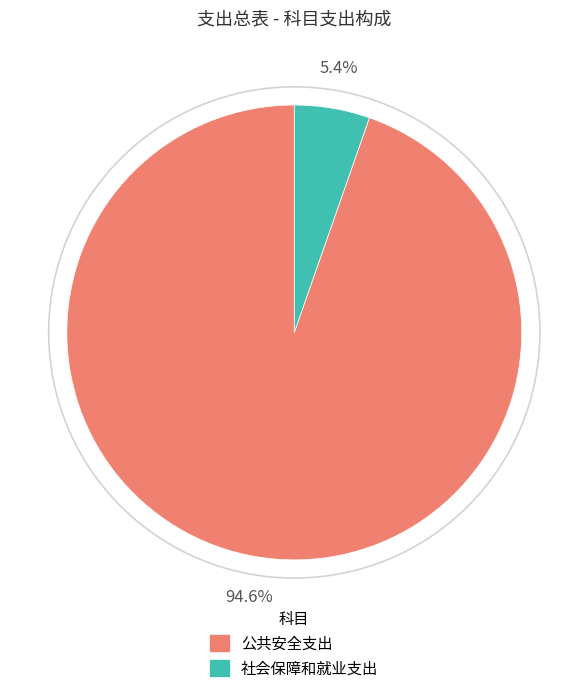

How many segments does this pie chart have?

2